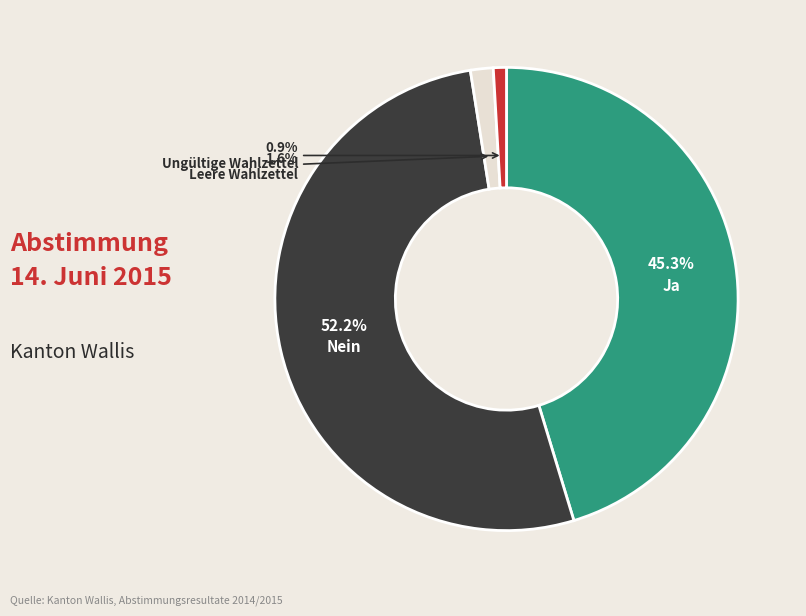

Which has a higher value, Ja or Nein?

Nein